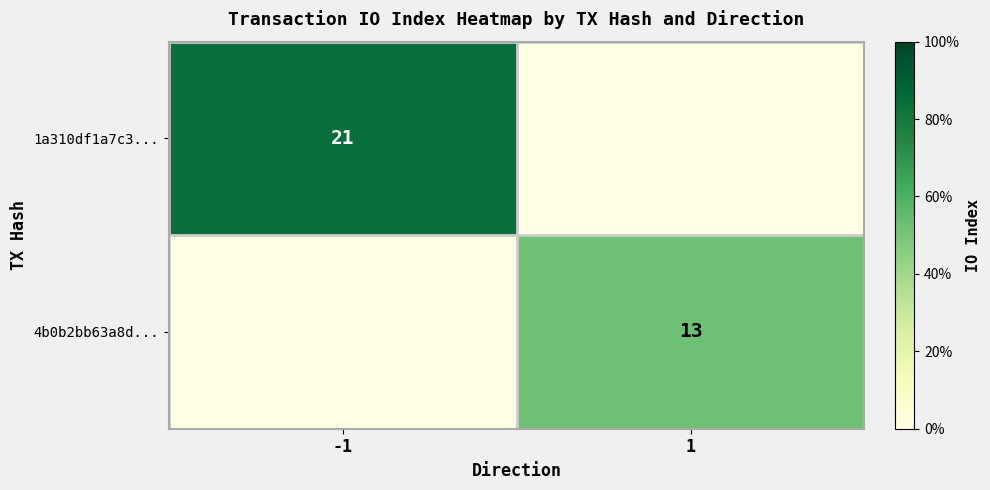

Is it true that 4b0b2bb63a8d... equals 22 at 1?

False